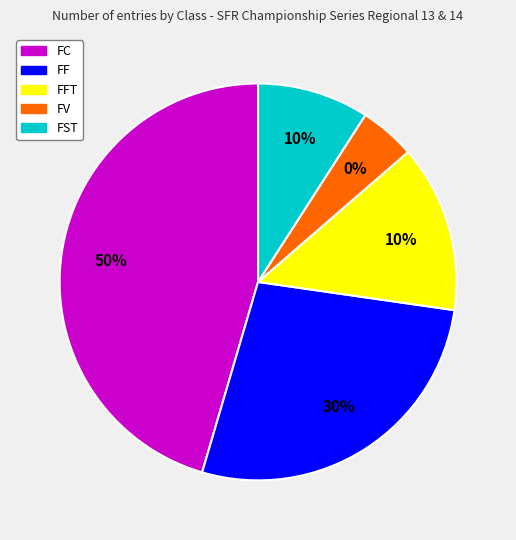

Does FC represent more than half of the total?

No